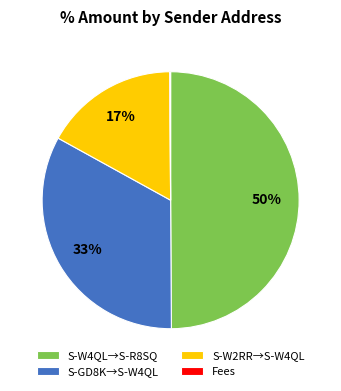

Is it true that S-W4QL→S-R8SQ is 50% of the pie?

True